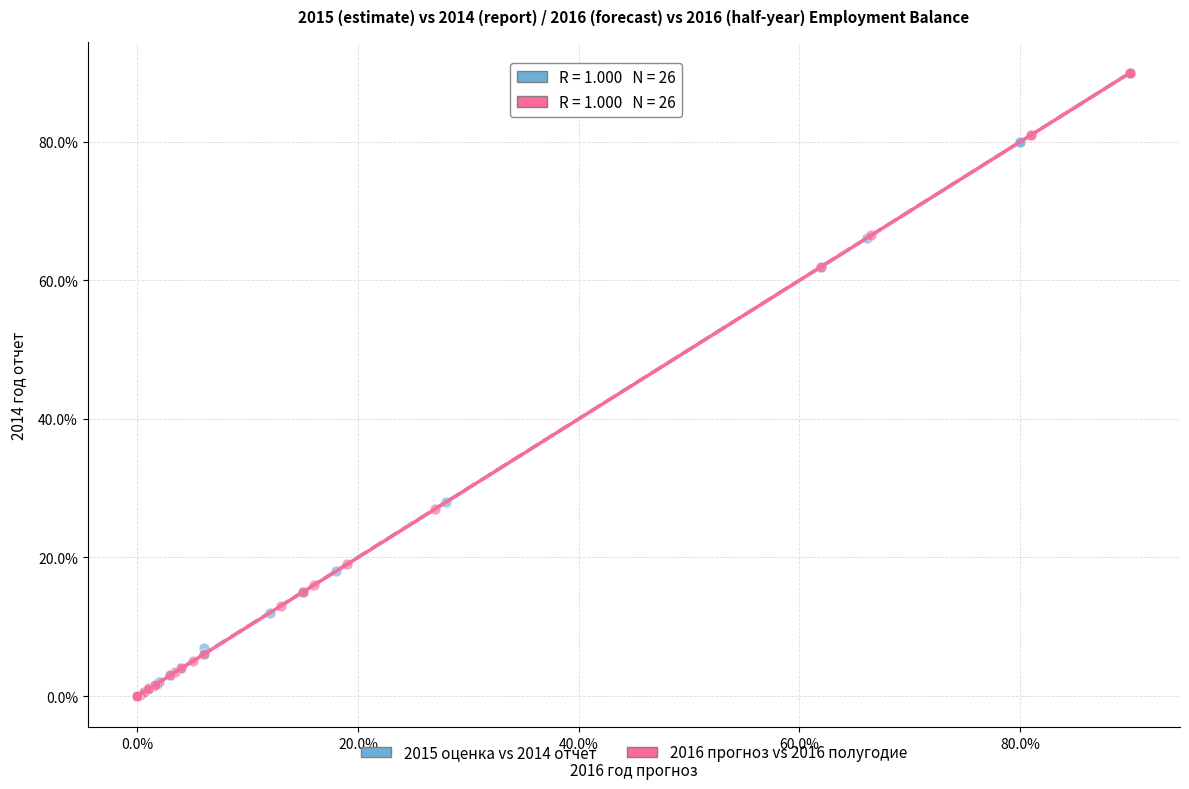

What are all the series names shown in the legend?

2015 оценка vs 2014 отчет, 2016 прогноз vs 2016 полугодие